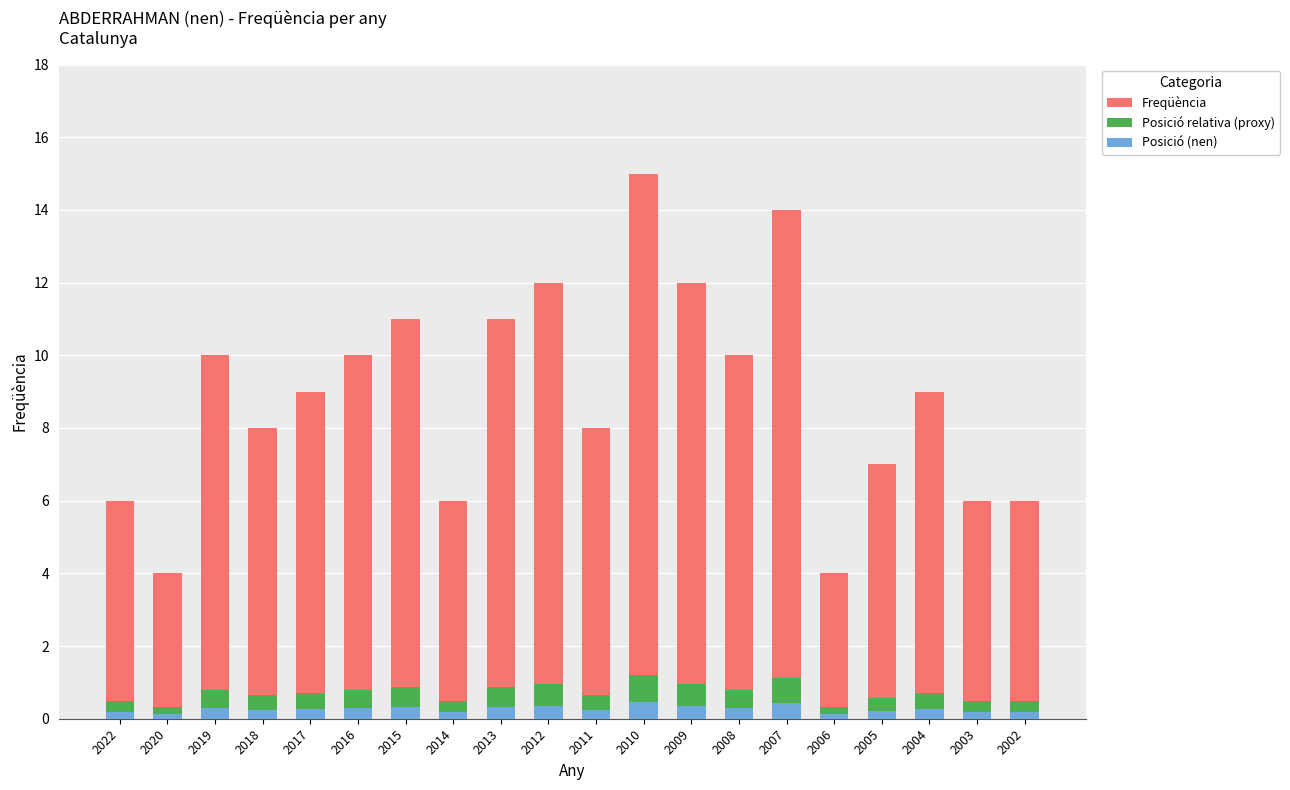

What are all the series names shown in the legend?

Freqüència, Posició relativa (proxy), Posició (nen)